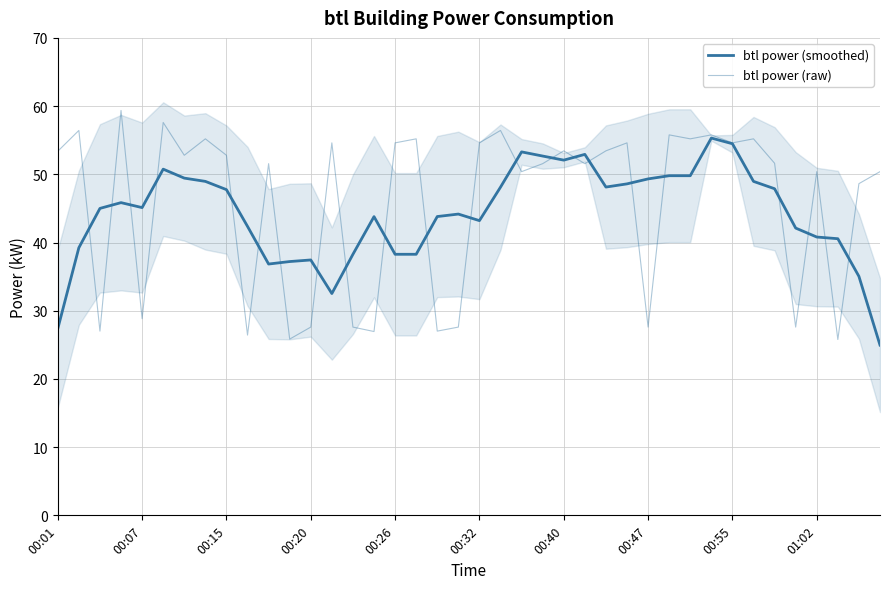

Reading left to right, list all the values displayed in this chart.

btl power (smoothed): 27.4	39.2	45.0	45.8	45.1	50.8	49.4	49.0	47.8	42.4	36.8	37.2	37.4	32.5	38.3	43.8	38.3	38.3	43.8	44.2	43.2	48.1	53.3	52.7	52.1	52.9	48.1	48.6	49.3	49.8	49.8	55.3	54.5	49.0	47.9	42.1	40.8	40.6	35.0	25.0
btl power (raw): 53.4	56.4	27.0	59.4	28.8	57.6	52.8	55.2	52.8	26.4	51.6	25.8	27.6	54.6	27.6	26.9	54.6	55.2	27.0	27.6	54.6	56.4	50.4	51.6	53.4	51.6	53.4	54.6	27.6	55.8	55.2	55.8	54.6	55.2	51.6	27.6	50.4	25.8	48.6	50.4